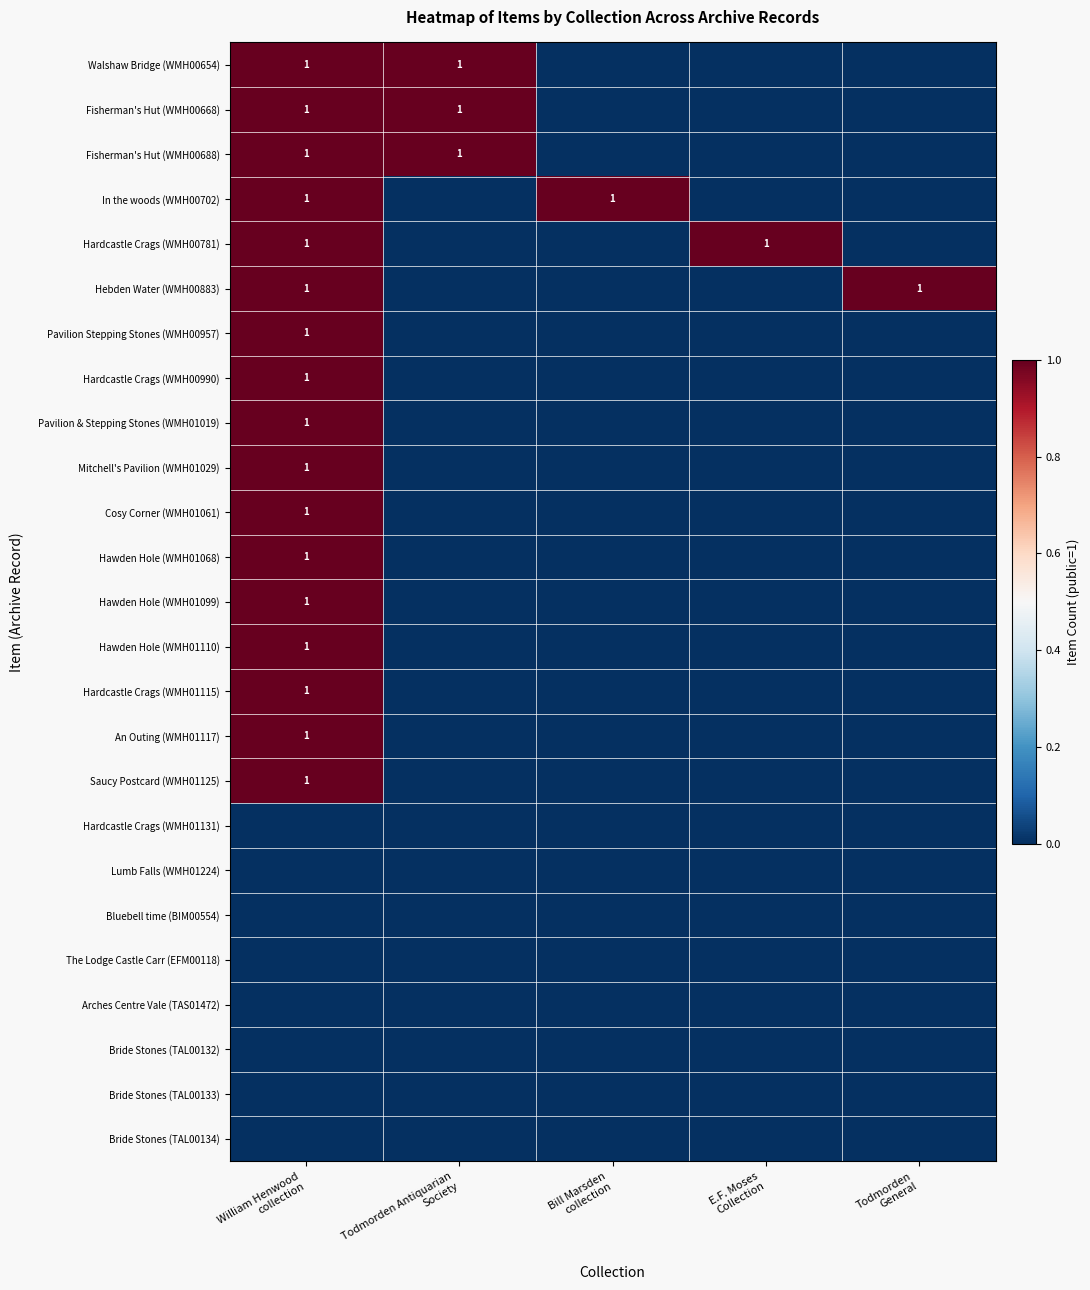

What is the total value across all series at Bill Marsden
collection?

1